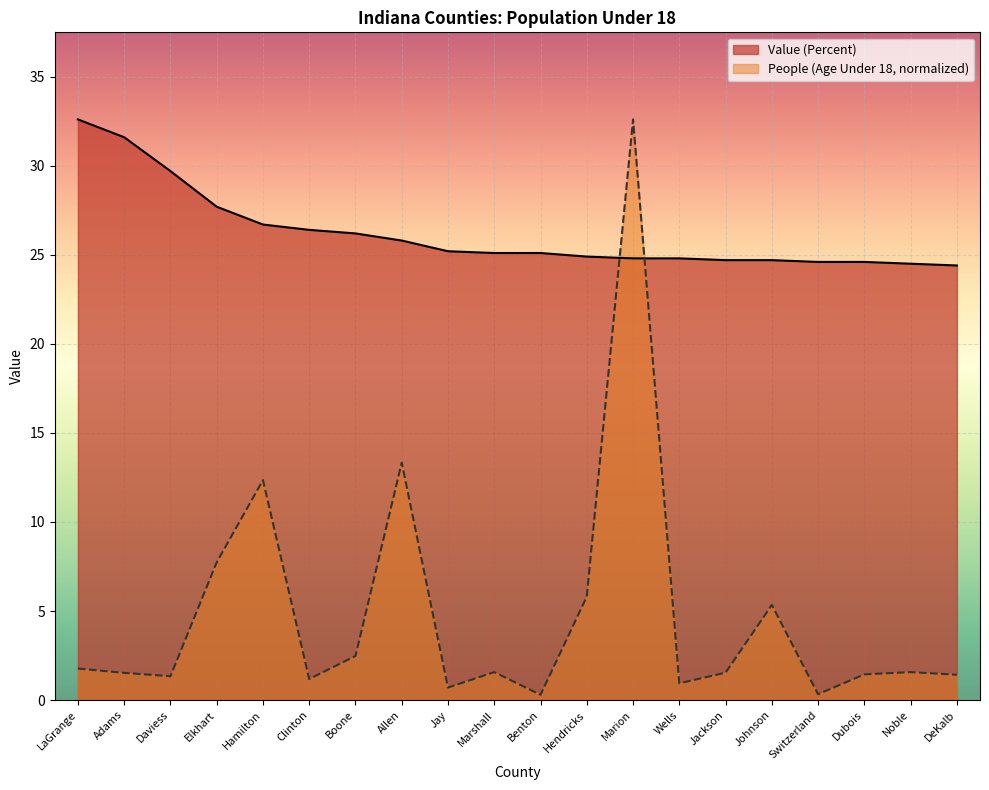

Read the Value (Percent) value at Wells.

24.8